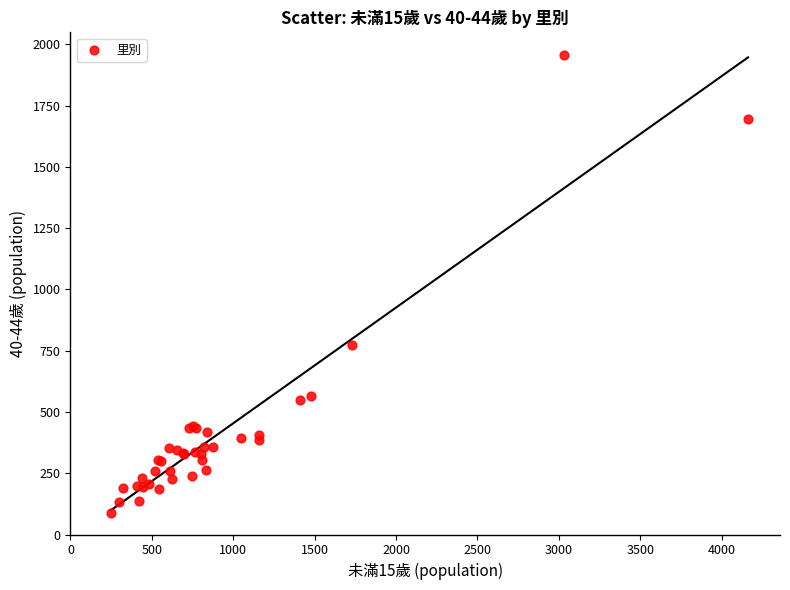

What Y value in the scatter plot is closest to 1022?

773